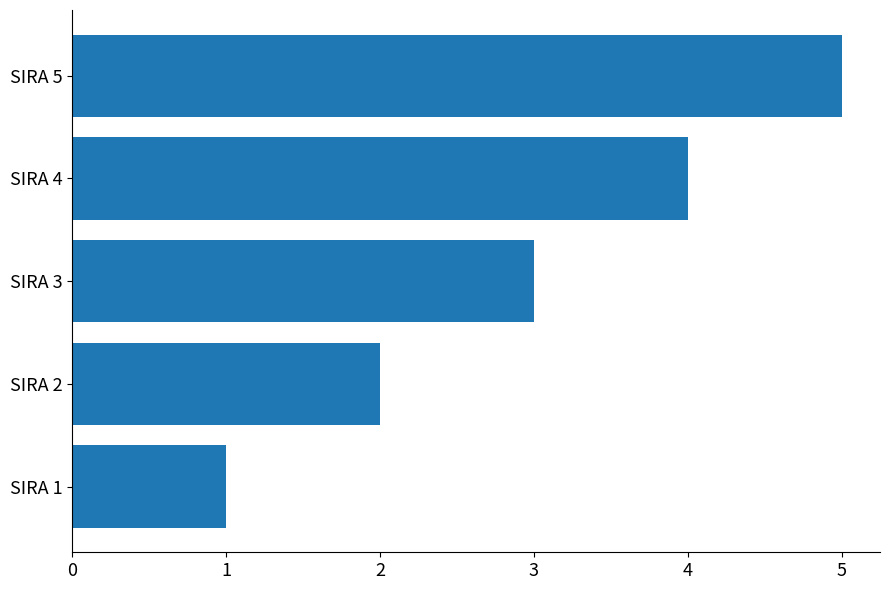

True or false: the data shows 5 at SIRA 3.

False